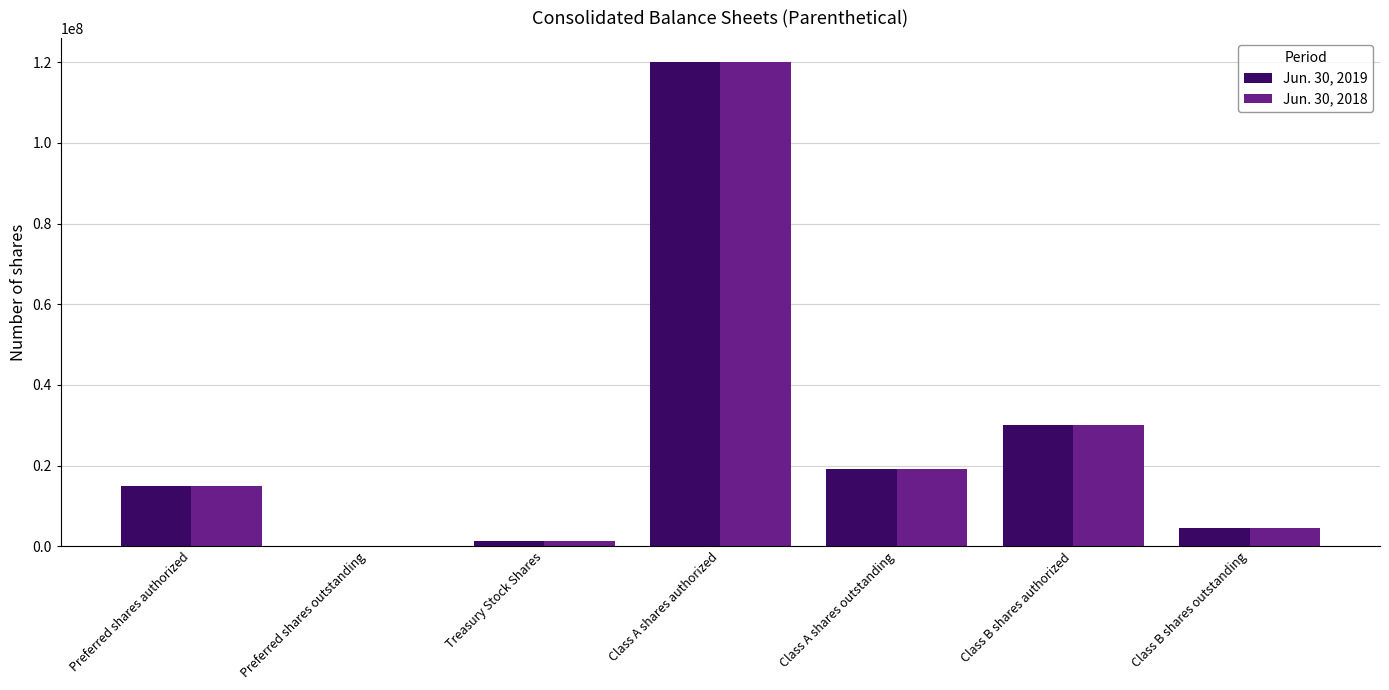

Reading left to right, transcribe all the data shown in this chart.

Jun. 30, 2019: 15000000	0	1219000	120000000	19229000	30000000	4530000
Jun. 30, 2018: 15000000	0	1312000	120000000	19136000	30000000	4530000